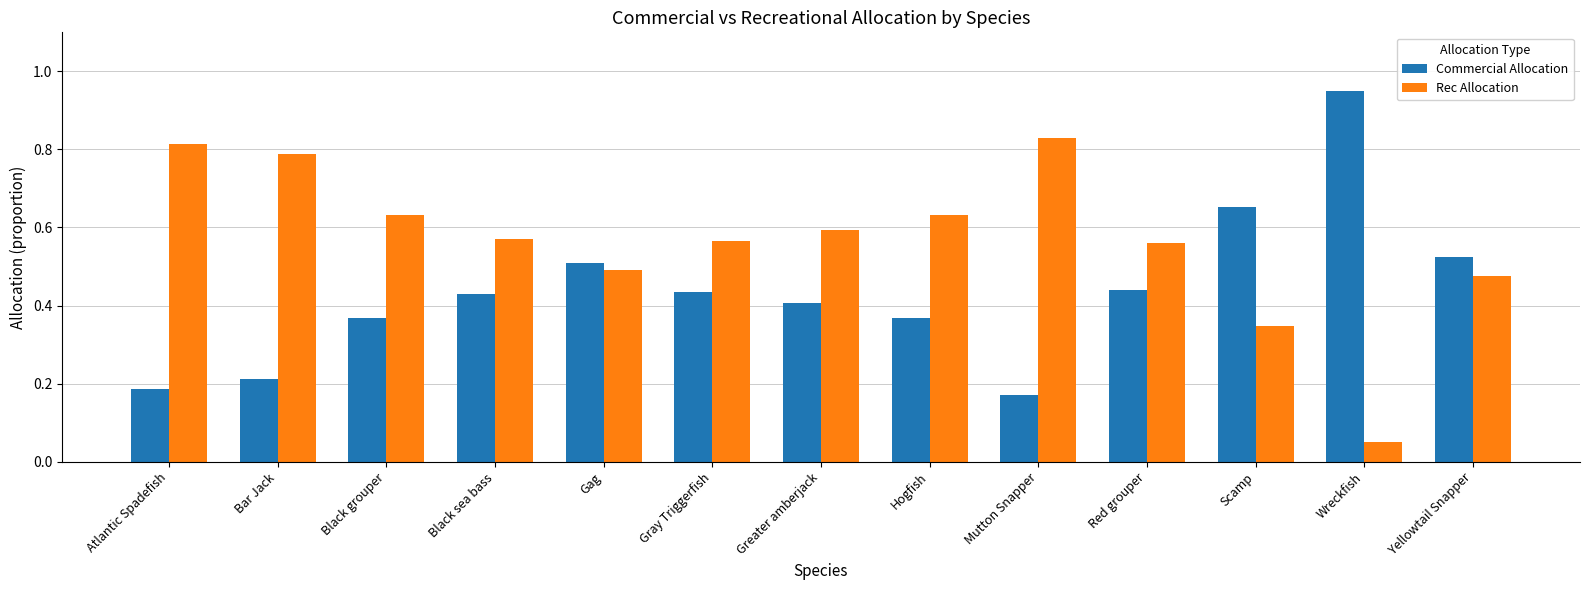

What is the total value across all series at Yellowtail Snapper?

1.0